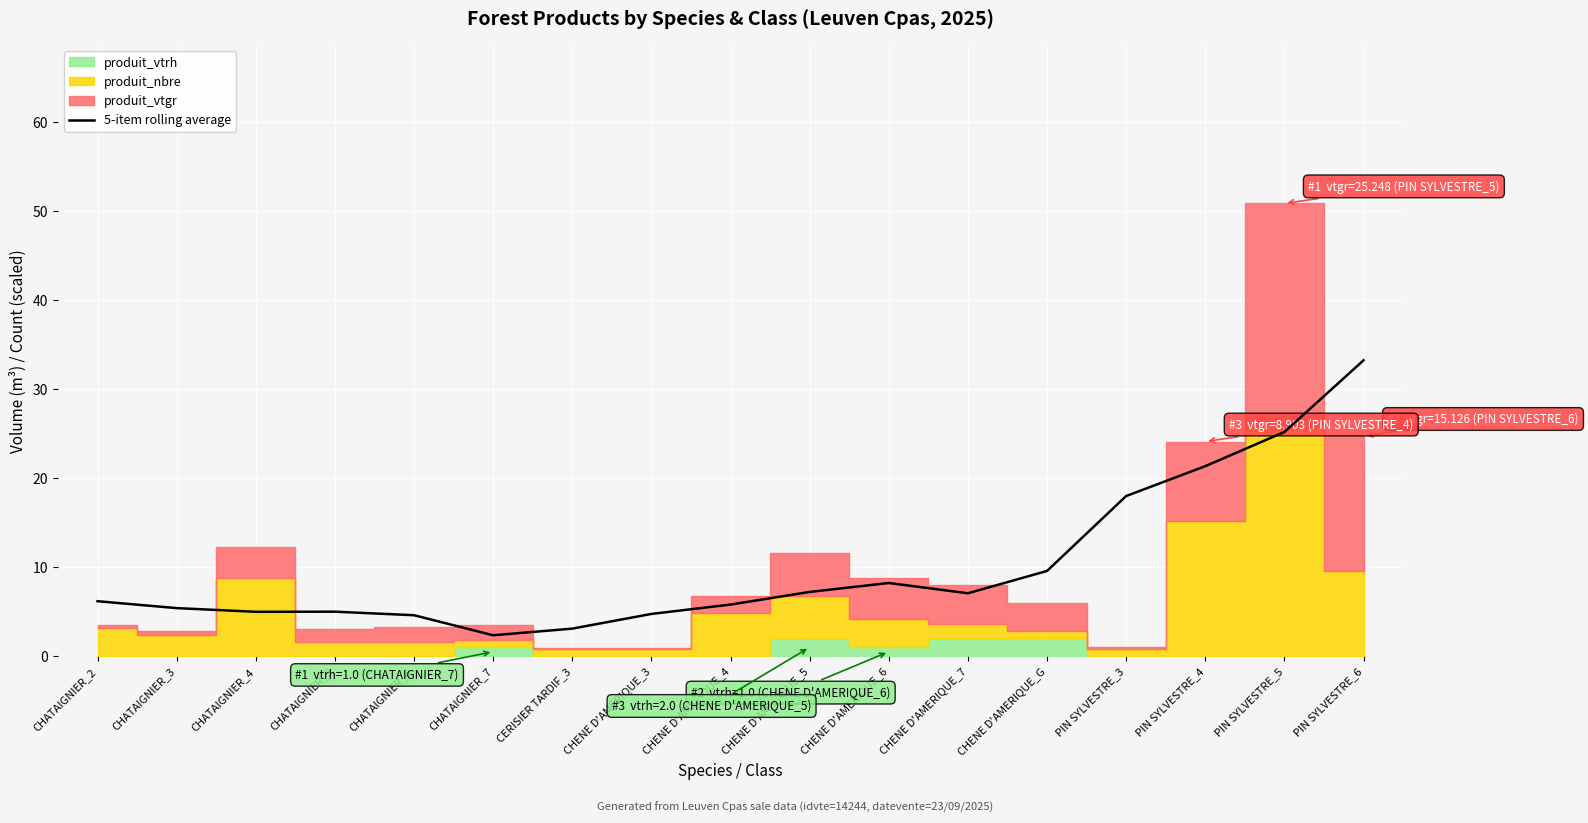

The value of 5-item rolling average at PIN SYLVESTRE_5 is 25.2. True or false?

True